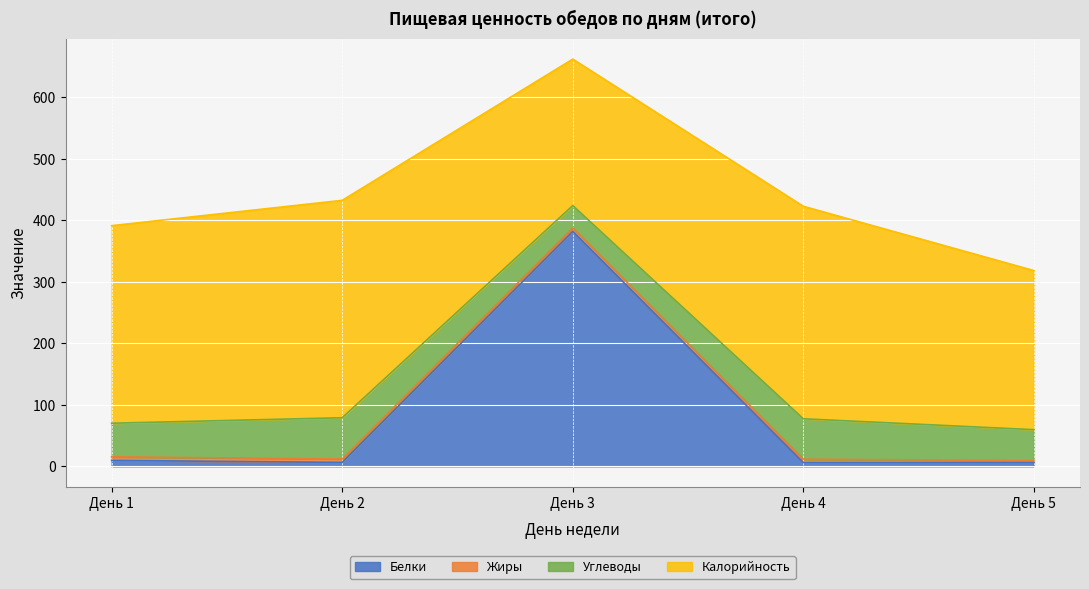

Rank the categories by Углеводы value from highest to lowest.

День 2, День 4, День 1, День 5, День 3